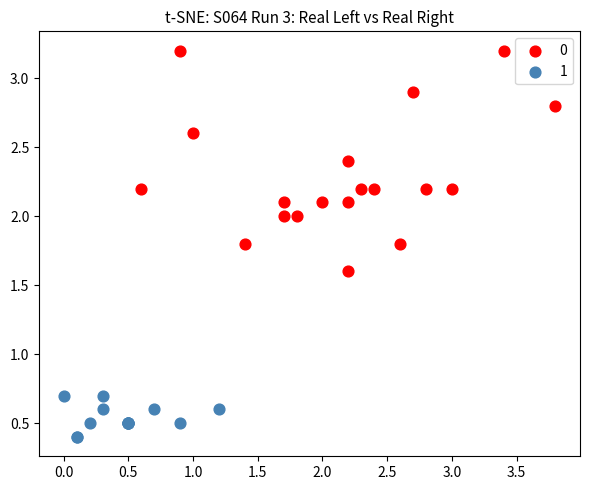

Which series has the widest spread of Y values?

0